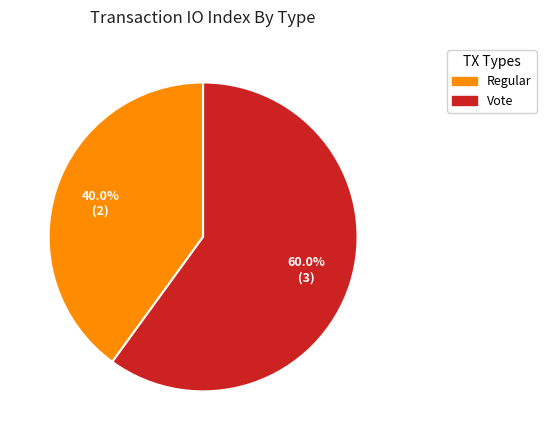

Is there any slice that represents more than half of the pie?

Yes